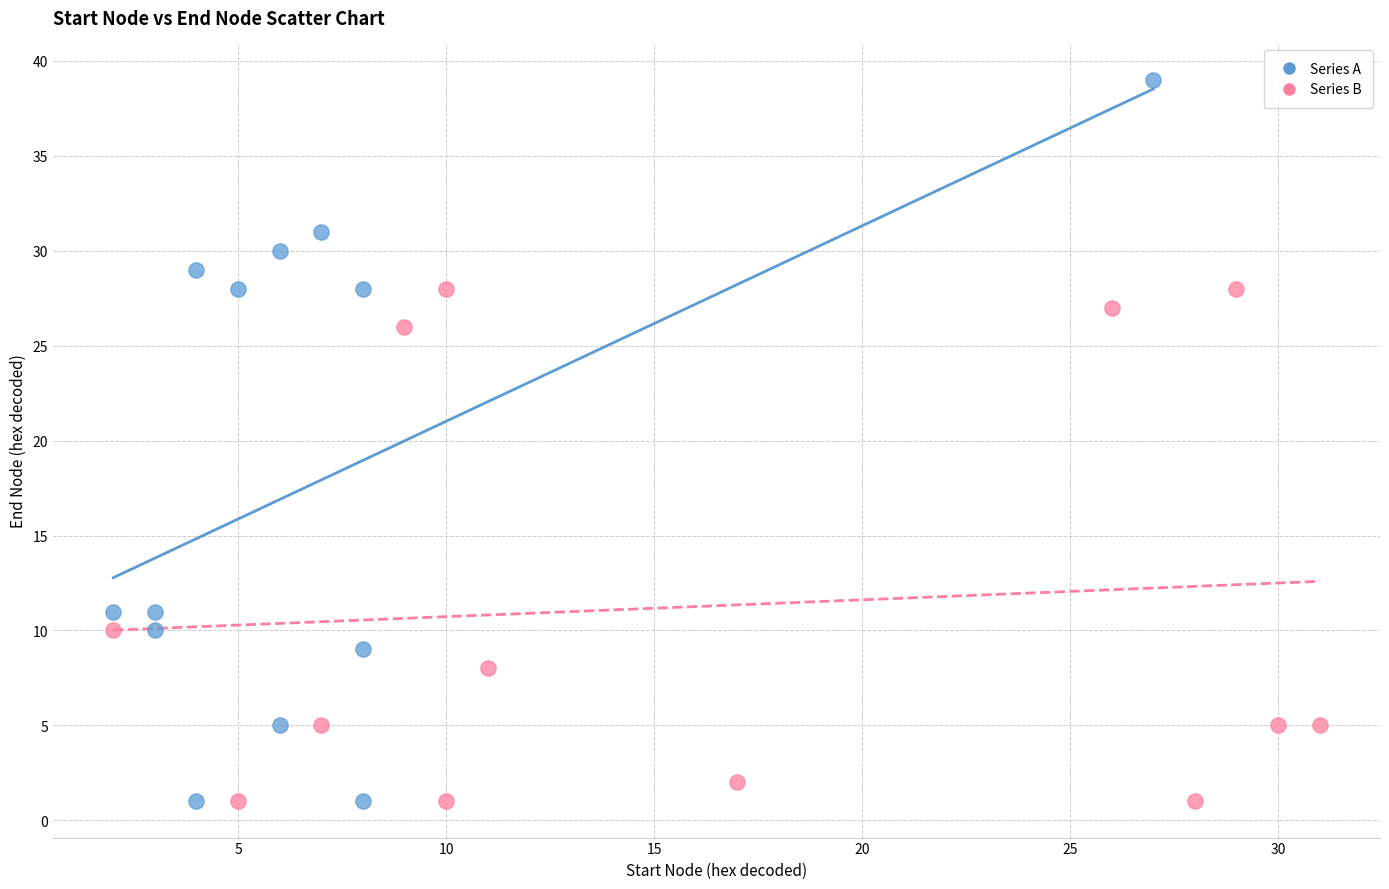

Which series reaches the maximum Y coordinate?

Series A